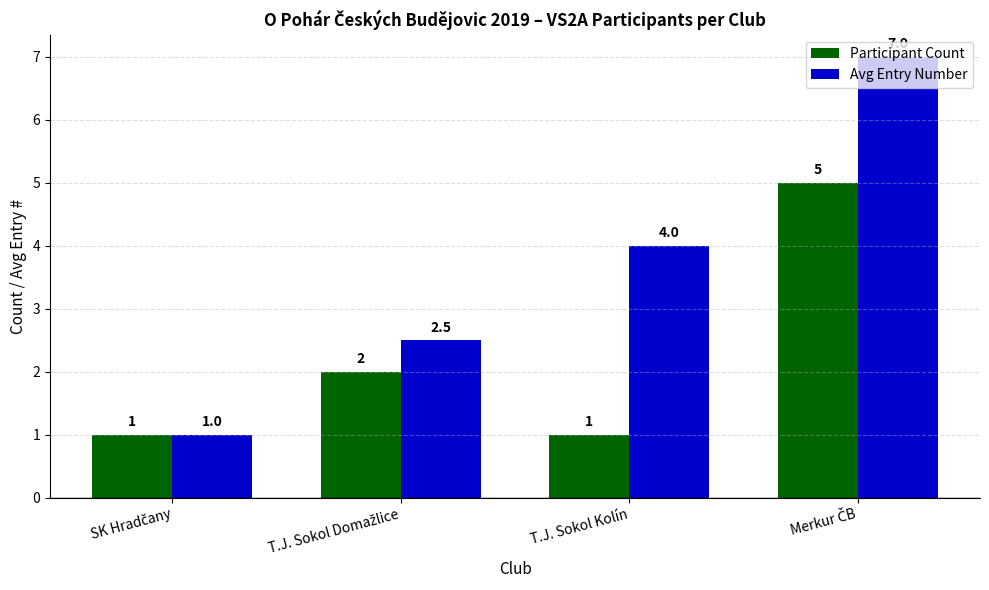

What value does the Participant Count series have at T.J. Sokol Kolín?

1.0